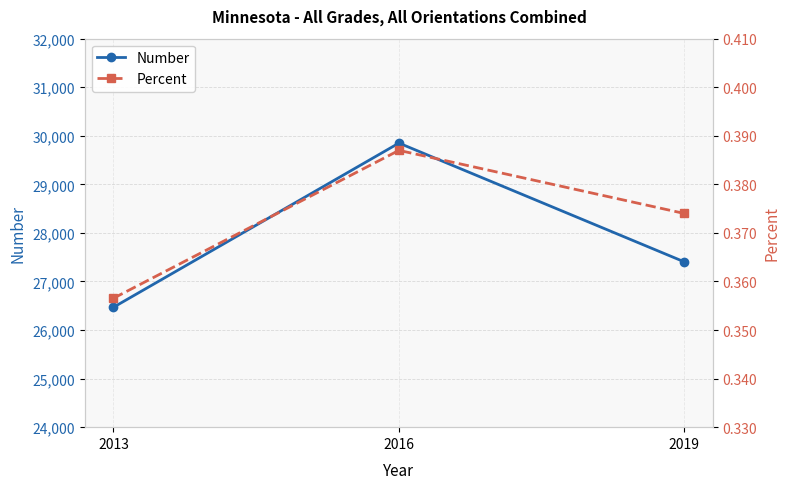

The Number series shows 39193.8 at 2019. True or false?

False